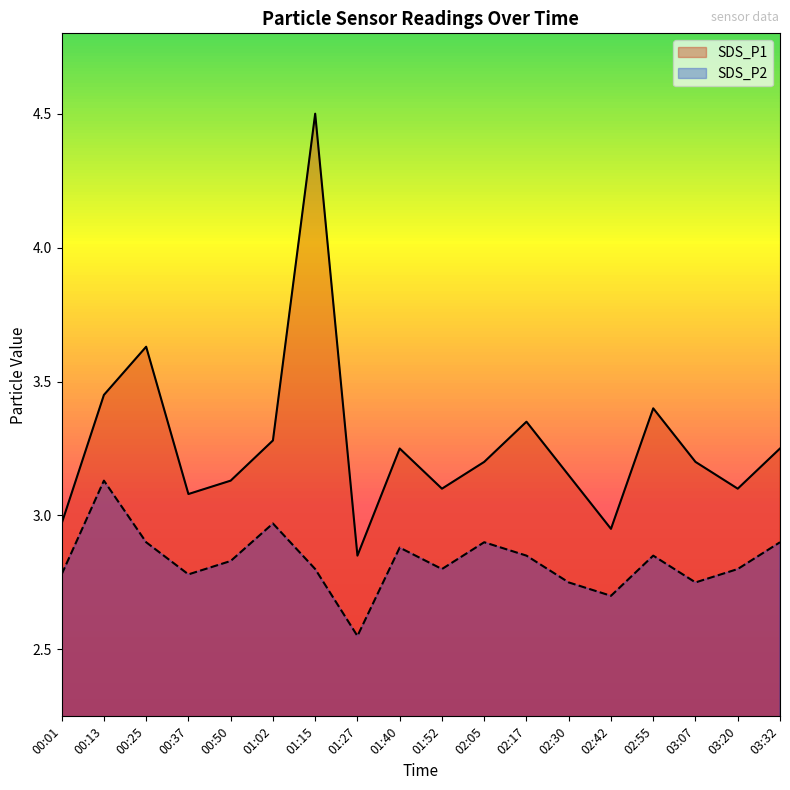

What is the sum of the SDS_P2 values at 02:42 and 02:05?

5.6